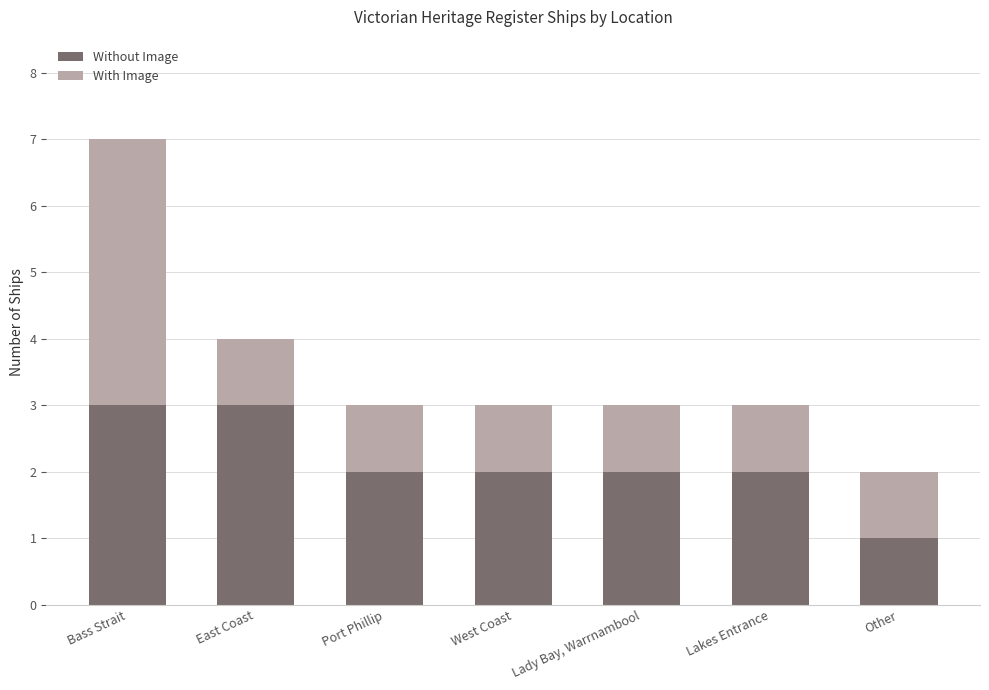

The Without Image series shows 1 at Lady Bay, Warrnambool. True or false?

False